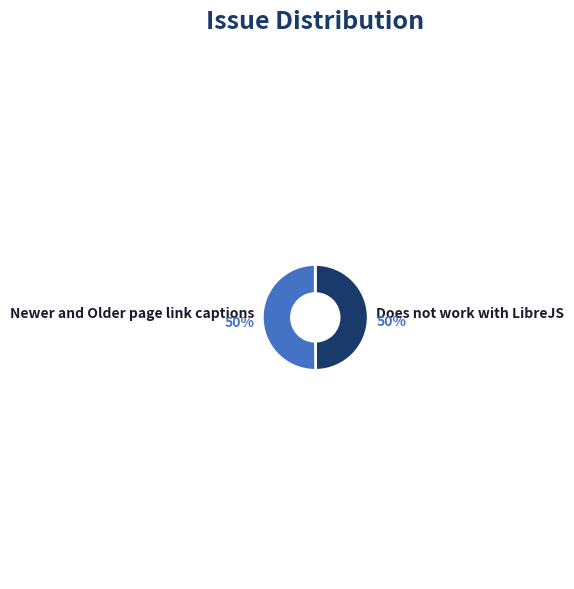

To the nearest percent, what portion does Does not work with LibreJS represent?

50%